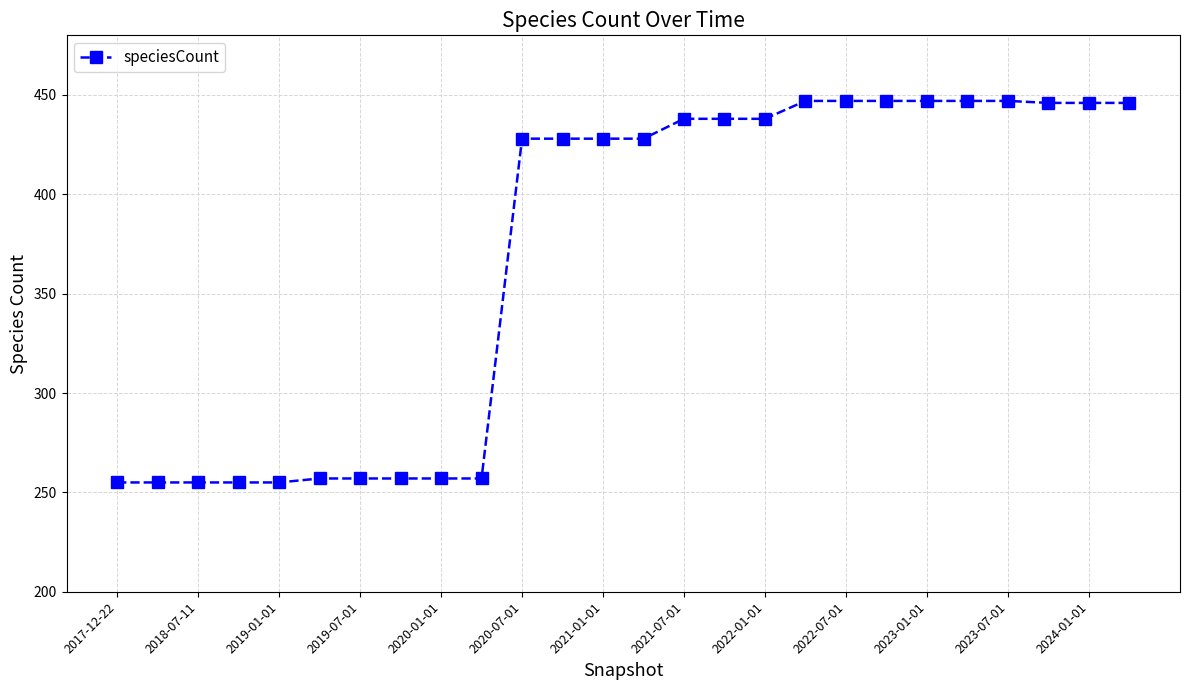

What is the average value?

369